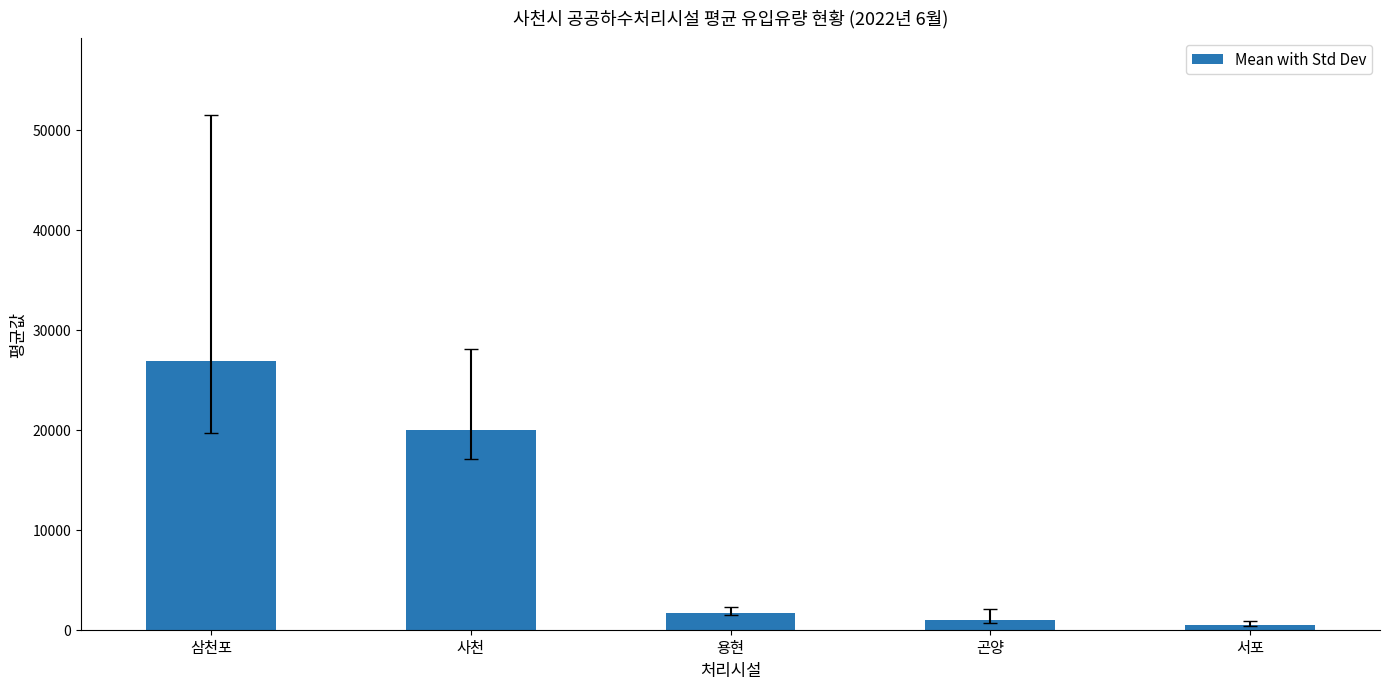

Rank the categories by value from highest to lowest.

삼천포, 사천, 용현, 곤양, 서포